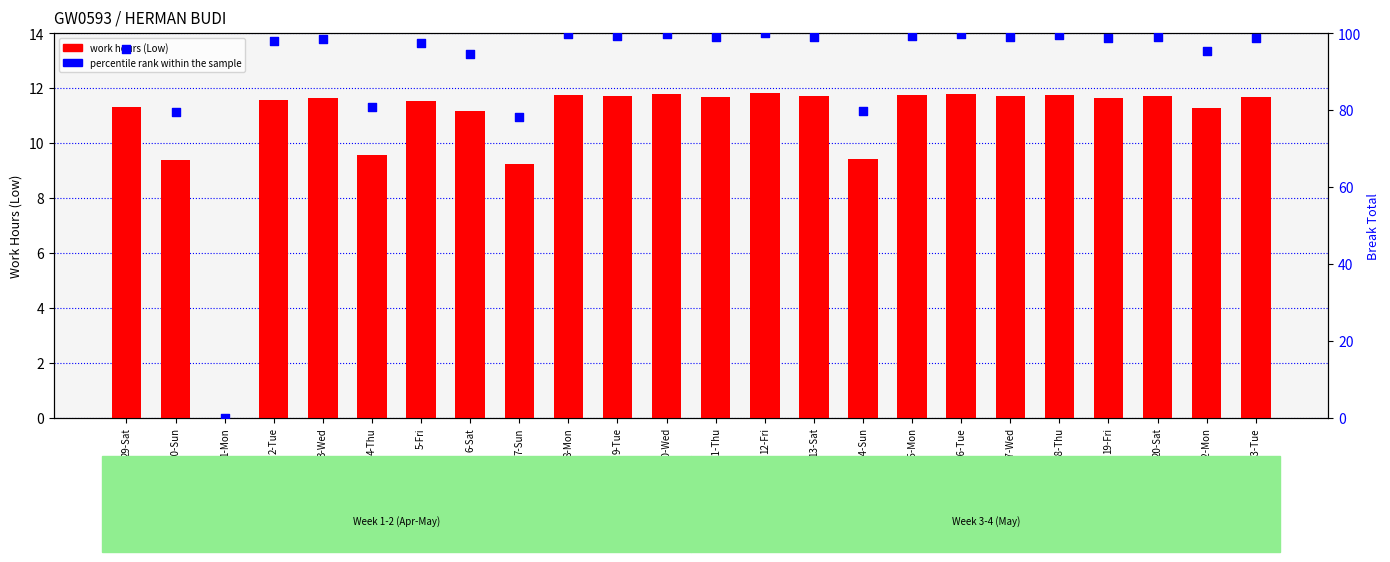

What is the total value across all series at 10-Wed?

111.5